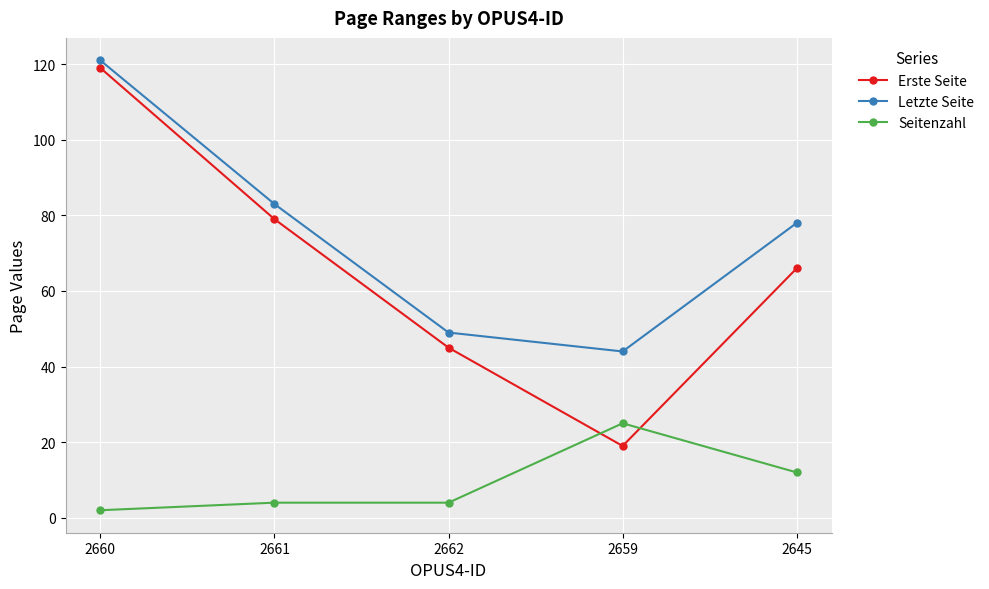

Reading left to right, list all the values displayed in this chart.

Erste Seite: 119	79	45	19	66
Letzte Seite: 121	83	49	44	78
Seitenzahl: 2	4	4	25	12